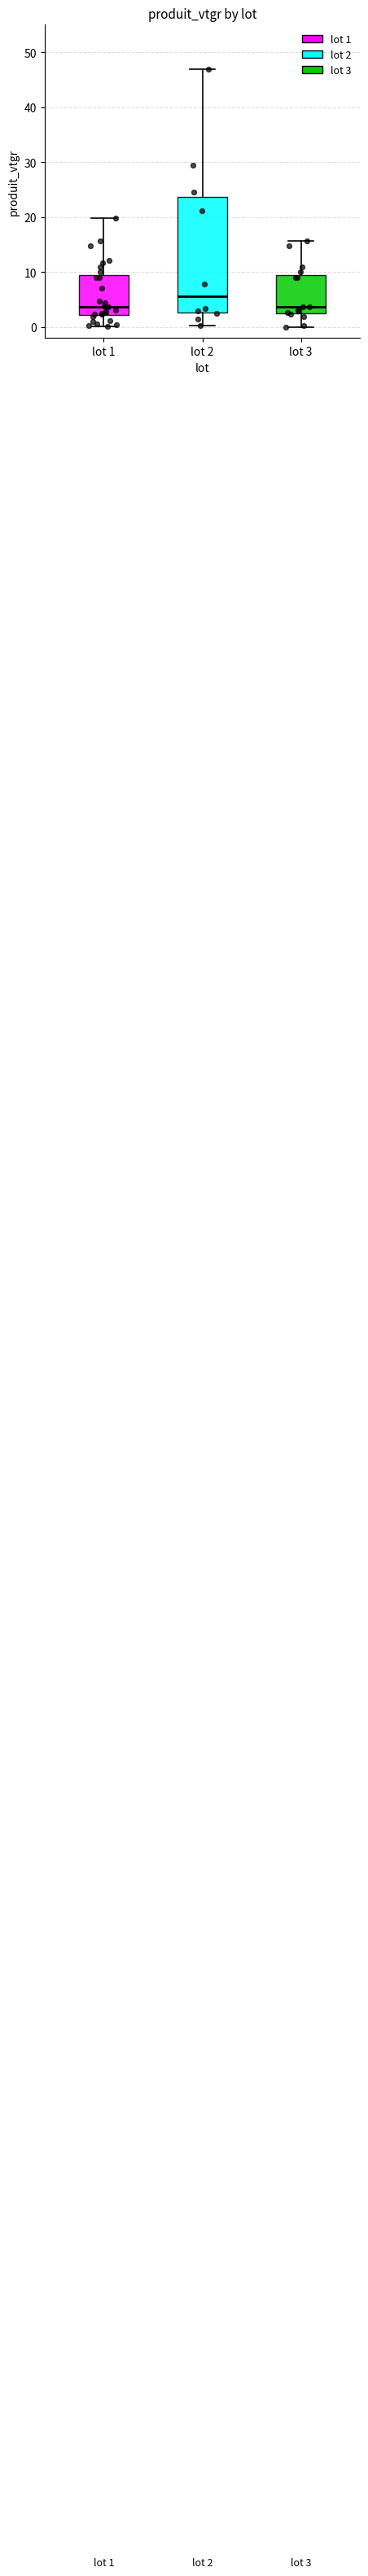

Comparing the boxes themselves (not the whiskers), which one is the tallest?

lot 2